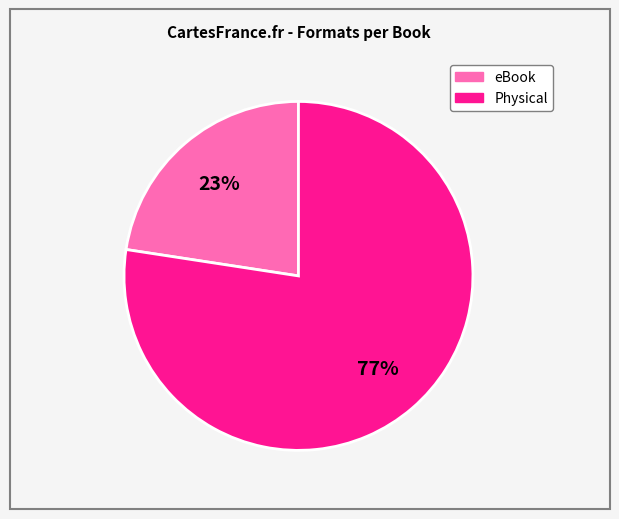

Does any single category account for the majority?

Yes